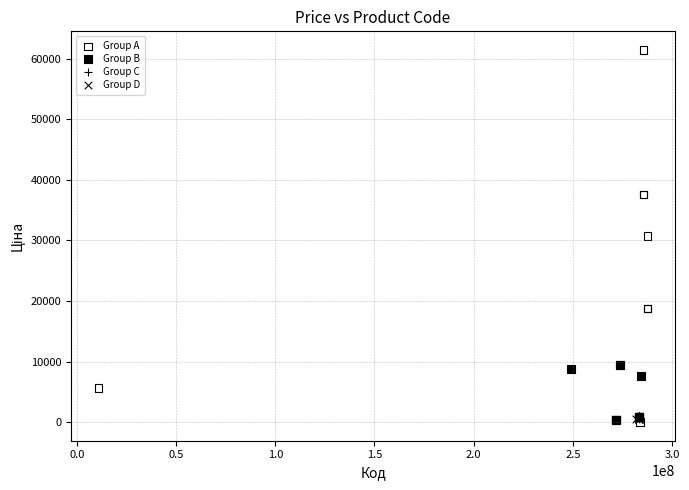

Which series contains the highest Y value?

Group A